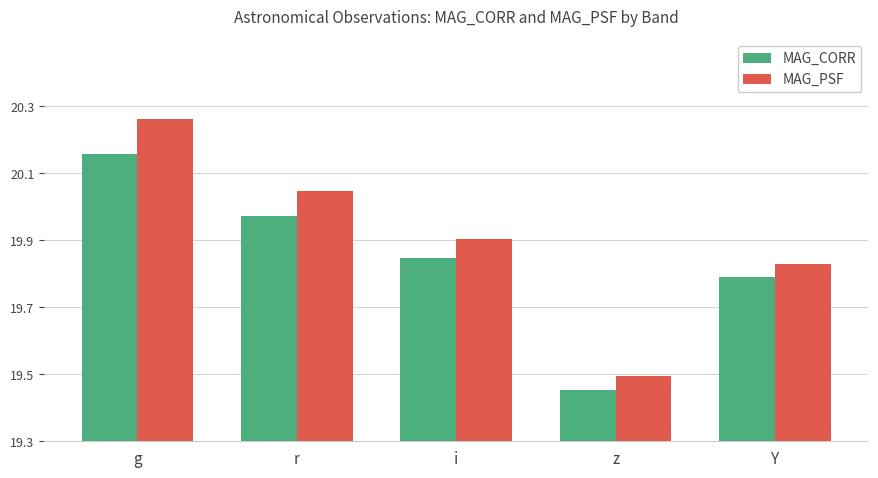

At how many categories does at least one series exceed 19?

5